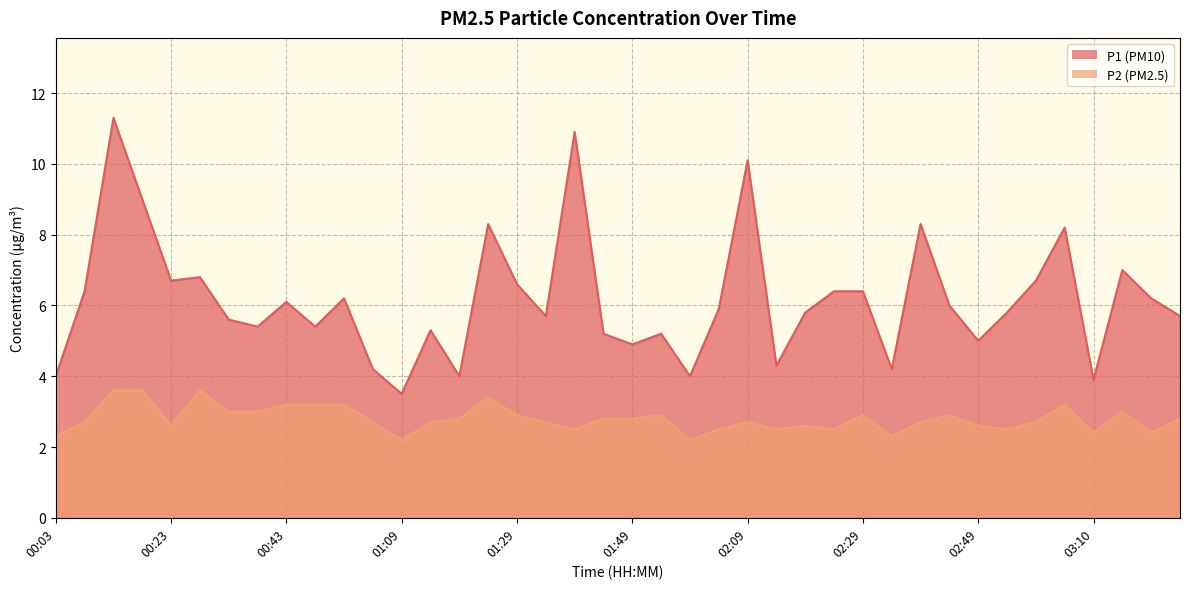

True or false: P2 has a value of 4.1 at 02:09.

False